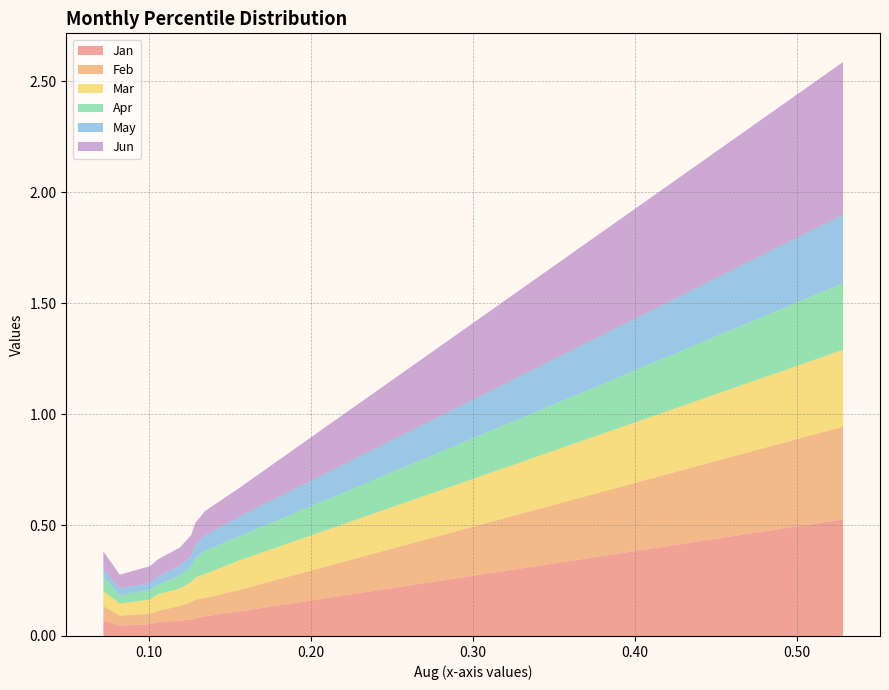

Reading left to right, list all the values displayed in this chart.

Jan: 0.1	0.0	0.1	0.1	0.1	0.1	0.1	0.1	0.1	0.5
Feb: 0.1	0.0	0.0	0.1	0.1	0.1	0.1	0.1	0.1	0.4
Mar: 0.1	0.1	0.1	0.1	0.1	0.1	0.1	0.1	0.1	0.3
Apr: 0.1	0.0	0.0	0.0	0.1	0.1	0.1	0.1	0.1	0.3
May: 0.0	0.0	0.0	0.0	0.0	0.1	0.1	0.1	0.1	0.3
Jun: 0.1	0.1	0.1	0.1	0.1	0.1	0.1	0.1	0.1	0.7